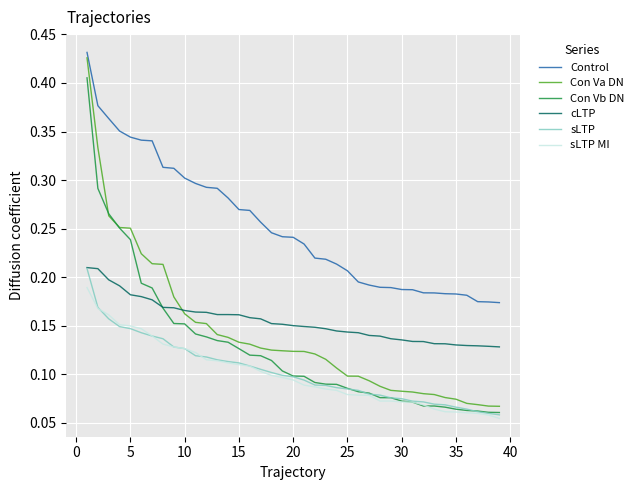

Which series has the largest range (max minus min)?

Con Va DN